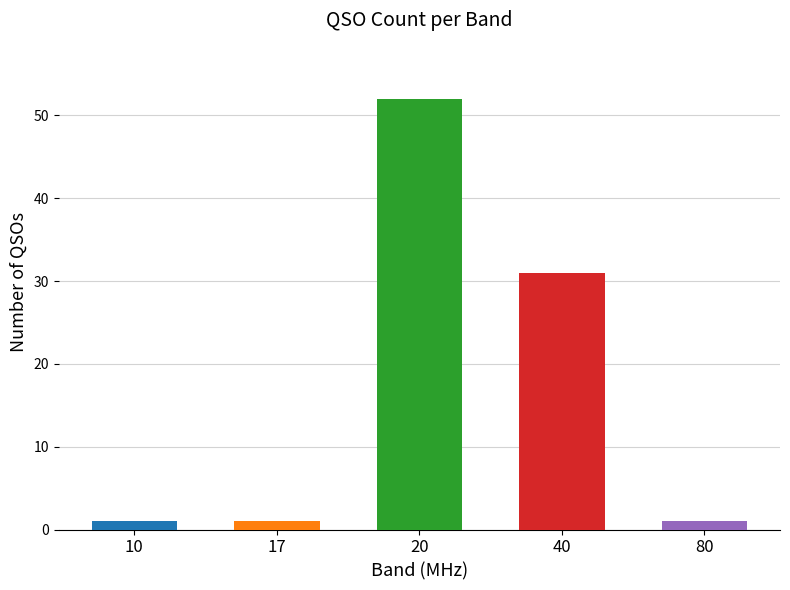

What is the ratio of the value at 40 to the value at 80?

31.0